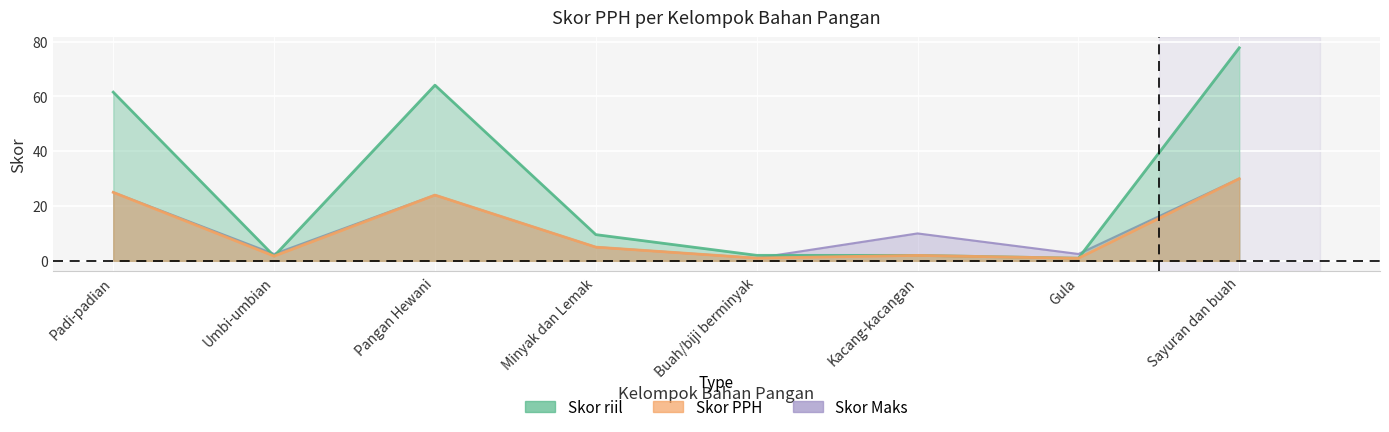

At which category is the sum across all series the highest?

Sayuran dan buah